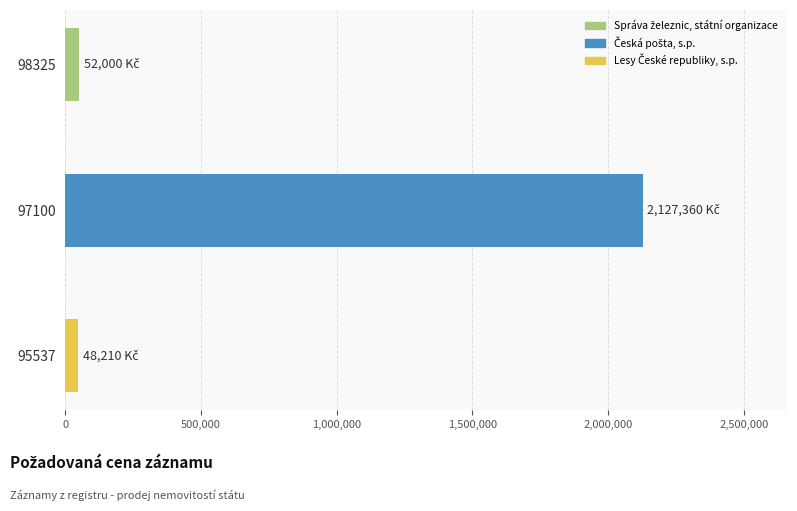

What is the difference between the values at 98325 and 95537?

3790